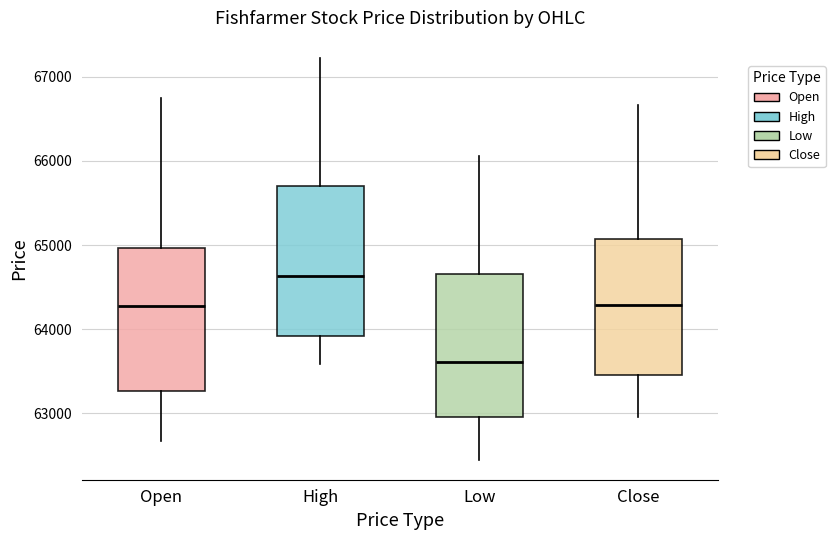

Reading left to right, read every box against the y-axis: the position of its median line, the range the box covers, and the ends of its whiskers. The values are not printed on the chart, so give them approximately, as read against the axis.

Open: median 64300, box 63300 to 65000, whiskers 62700 to 66700
High: median 64600, box 63900 to 65700, whiskers 63600 to 67200
Low: median 63600, box 63000 to 64700, whiskers 62400 to 66100
Close: median 64300, box 63500 to 65100, whiskers 63000 to 66700